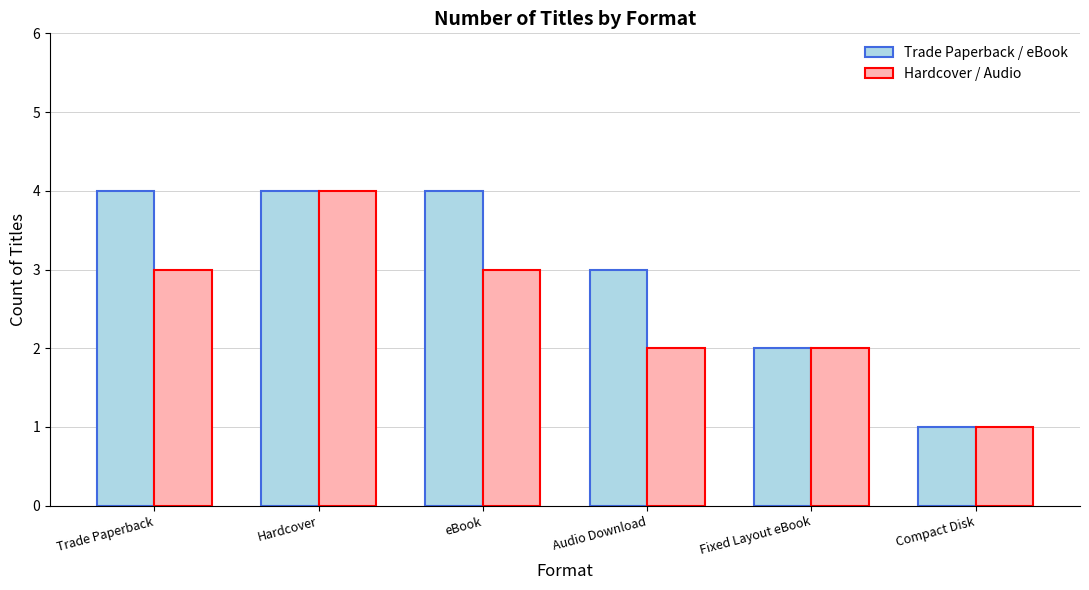

What is the sum of the Hardcover / Audio values at Hardcover and Fixed Layout eBook?

6